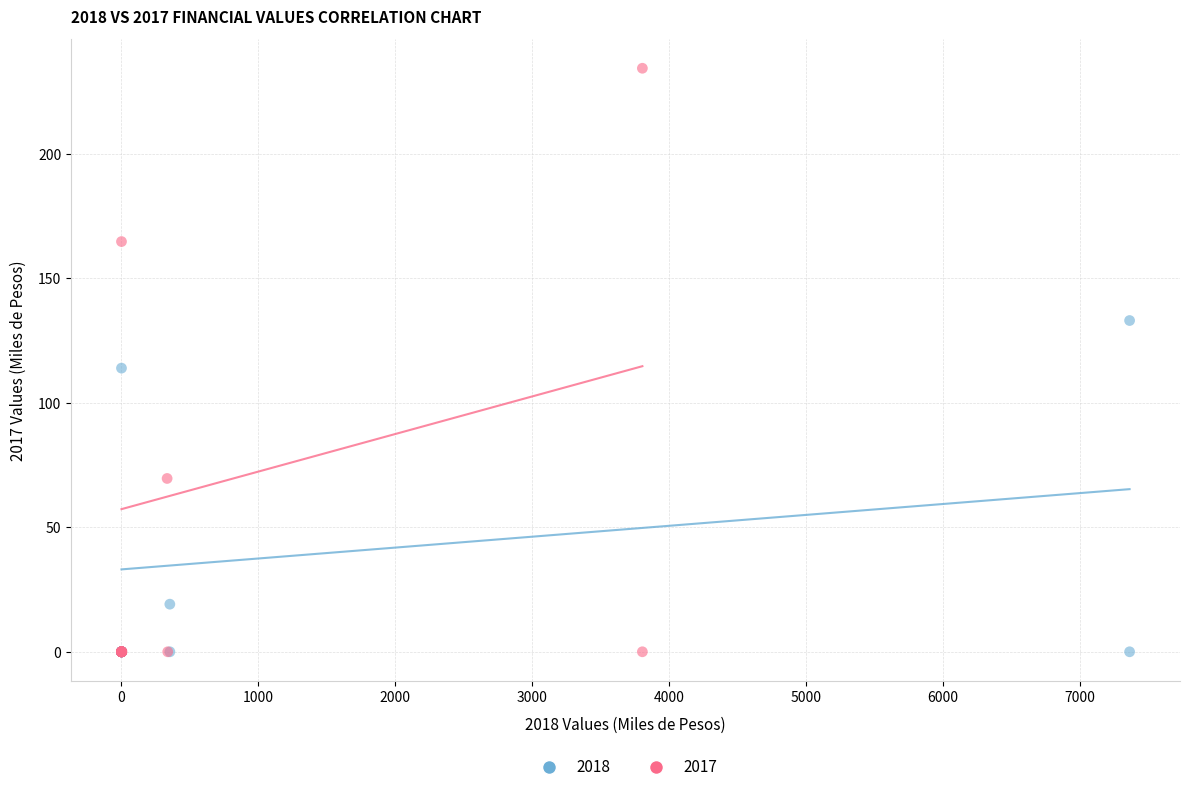

Which series reaches the maximum Y coordinate?

2017